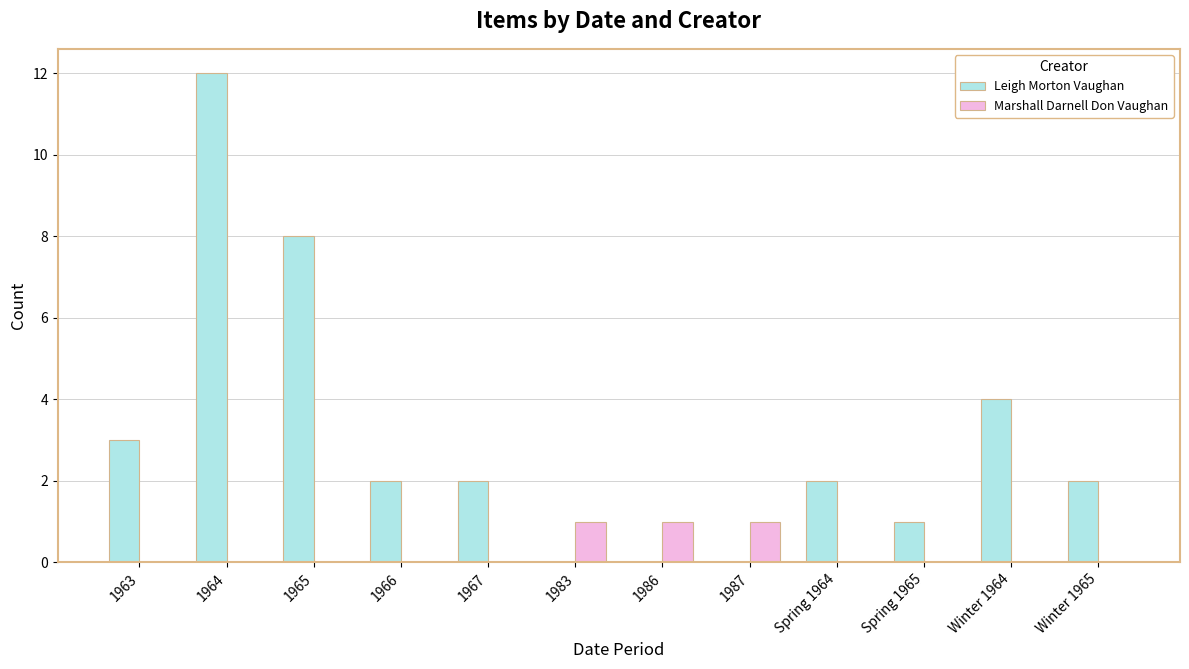

Which series has the largest total across all categories?

Leigh Morton Vaughan